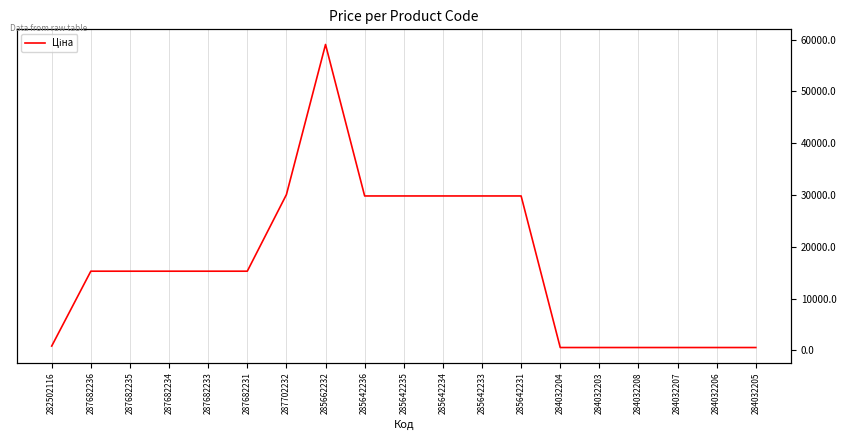

What is the difference between the maximum and second lowest values?

58530.7